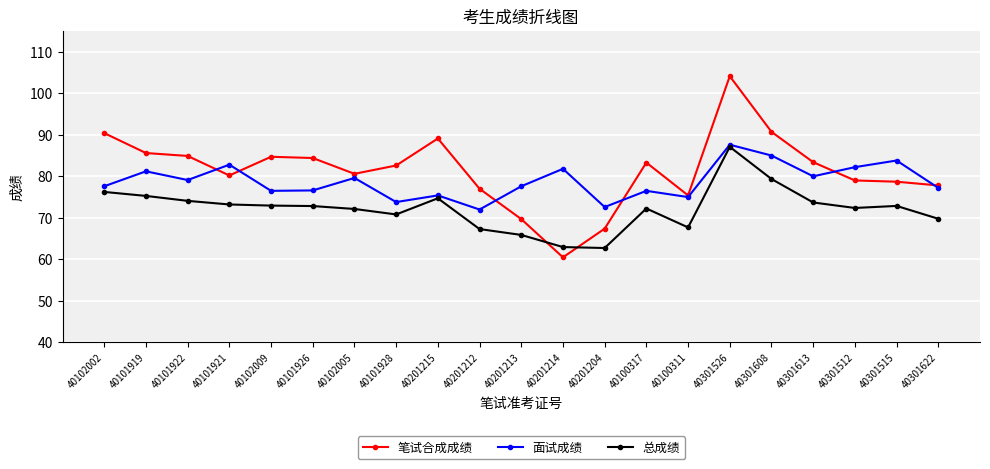

How many intersections are there between 总成绩 and 笔试合成成绩?

2